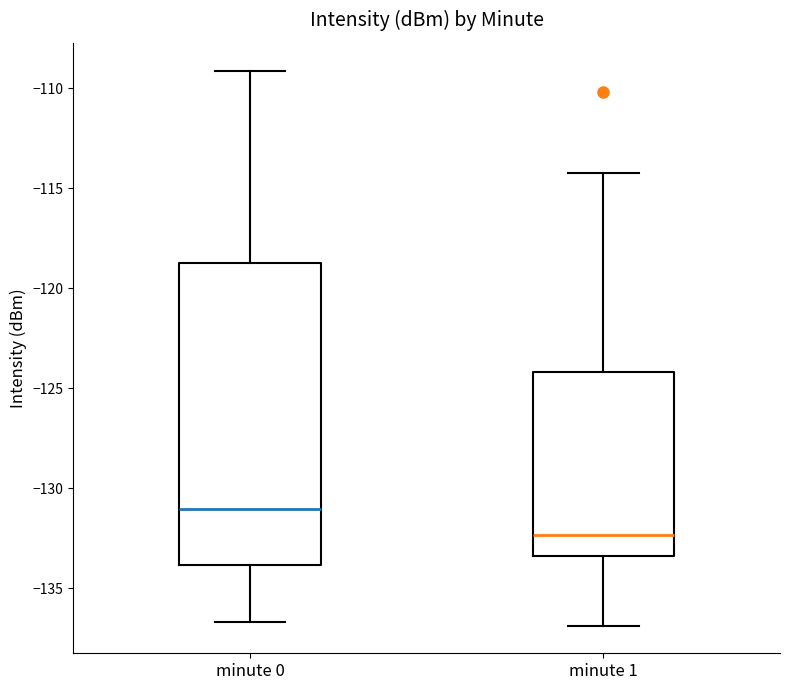

Where does the median line of the box for minute 1 sit on the y-axis? The values are not printed on the chart, so give them approximately, as read against the axis.

-132.5